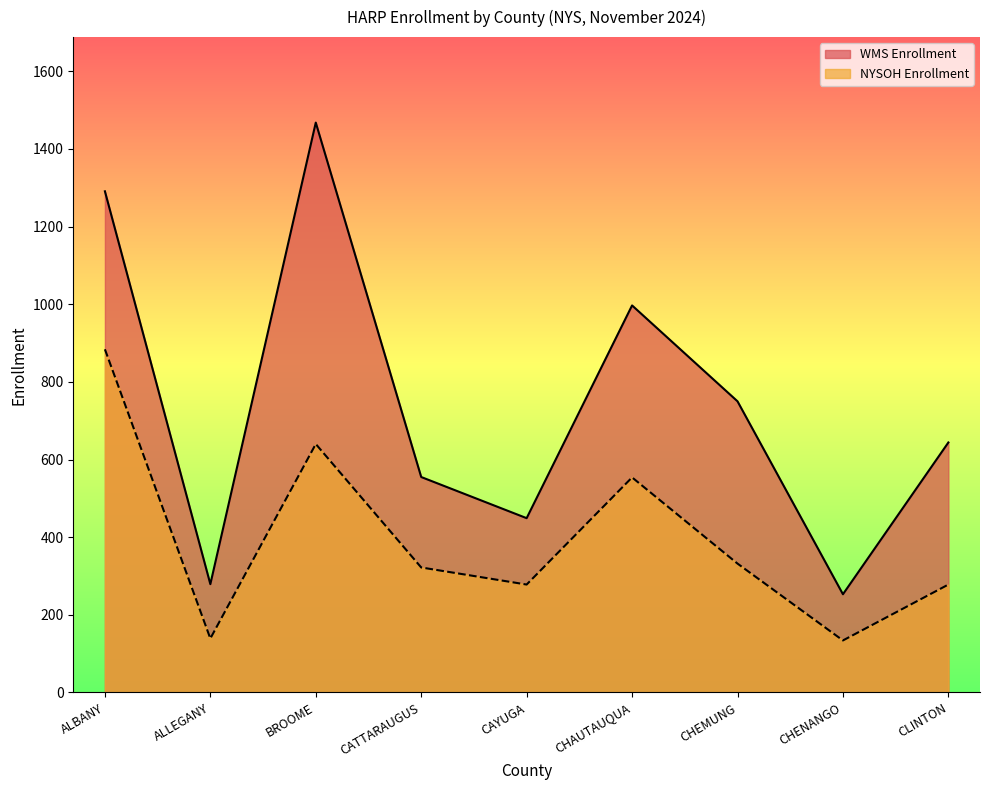

What is the total value across all series at CLINTON?

922